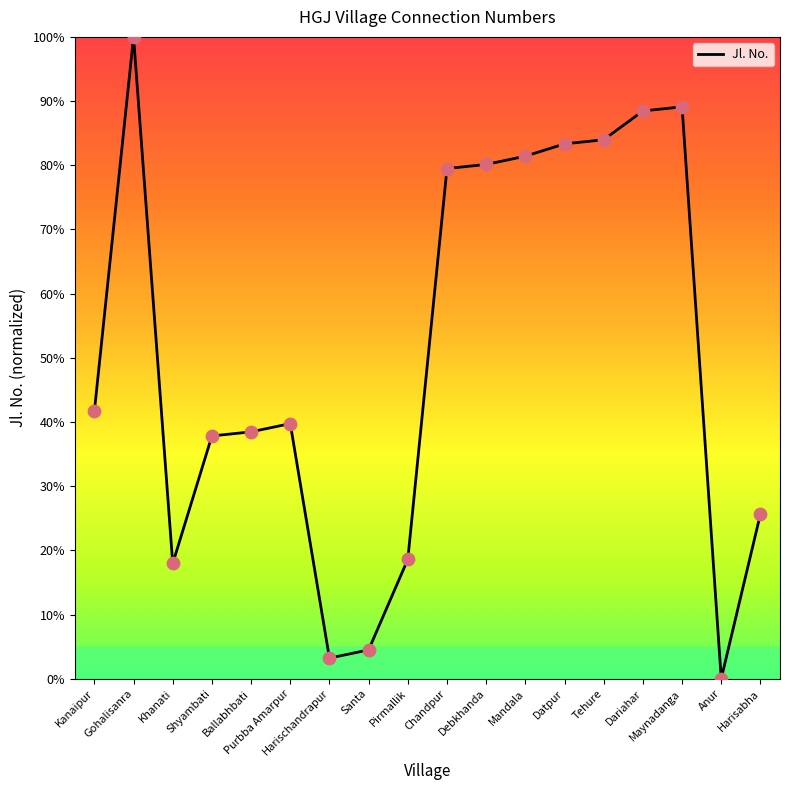

Between Mandala and Maynadanga, which is larger?

Maynadanga